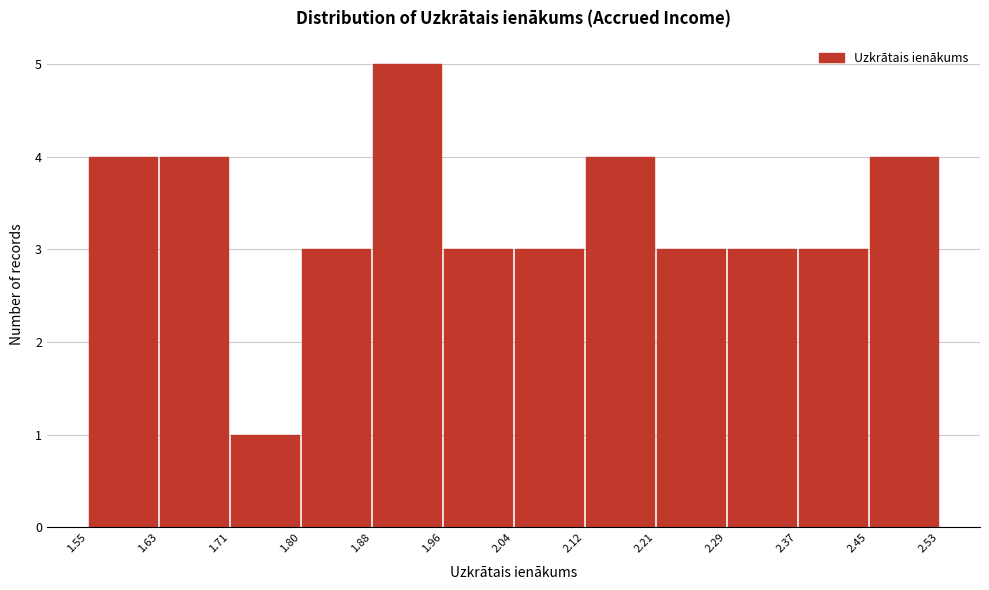

Reading left to right, transcribe this chart: for each bar, give the range it covers on the x-axis and its height. The values are not printed on the chart, so give them approximately, as read against the axis.

1.55 to 1.63: 4
1.63 to 1.71: 4
1.71 to 1.80: 1
1.80 to 1.88: 3
1.88 to 1.96: 5
1.96 to 2.04: 3
2.04 to 2.12: 3
2.12 to 2.21: 4
2.21 to 2.29: 3
2.29 to 2.37: 3
2.37 to 2.45: 3
2.45 to 2.53: 4